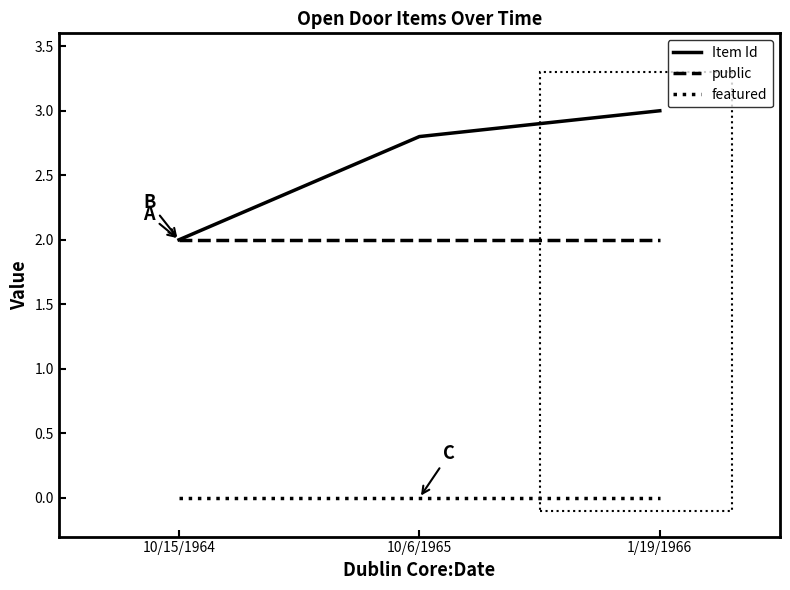

Does the chart have visible grid lines?

No